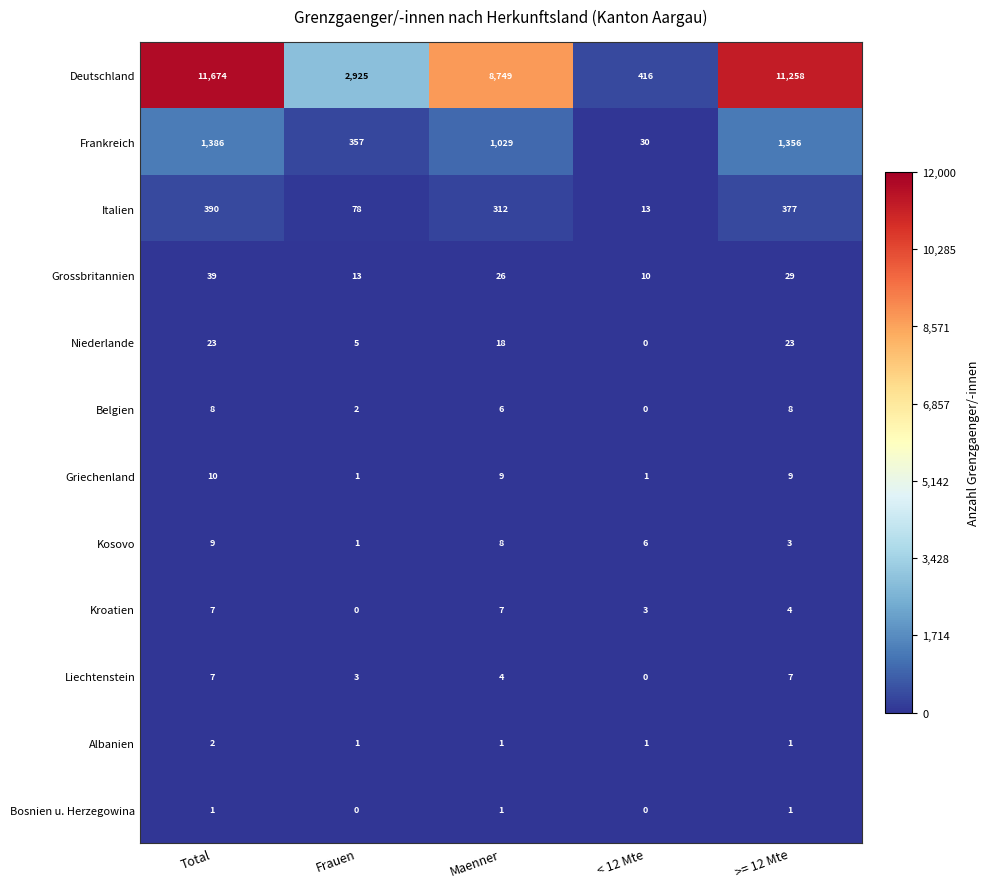

What is the total value across all series at >= 12 Mte?

13076